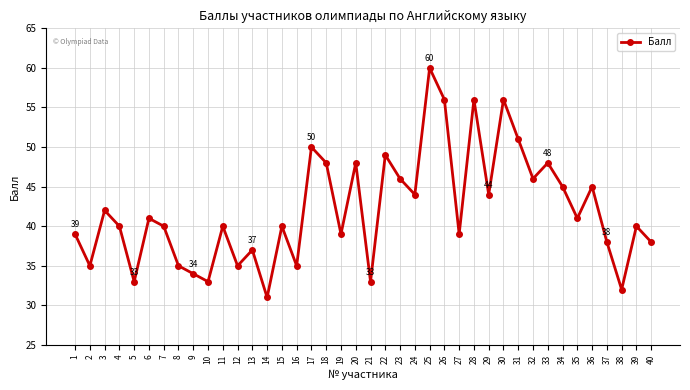

At which category does the data reach its first local valley?

2